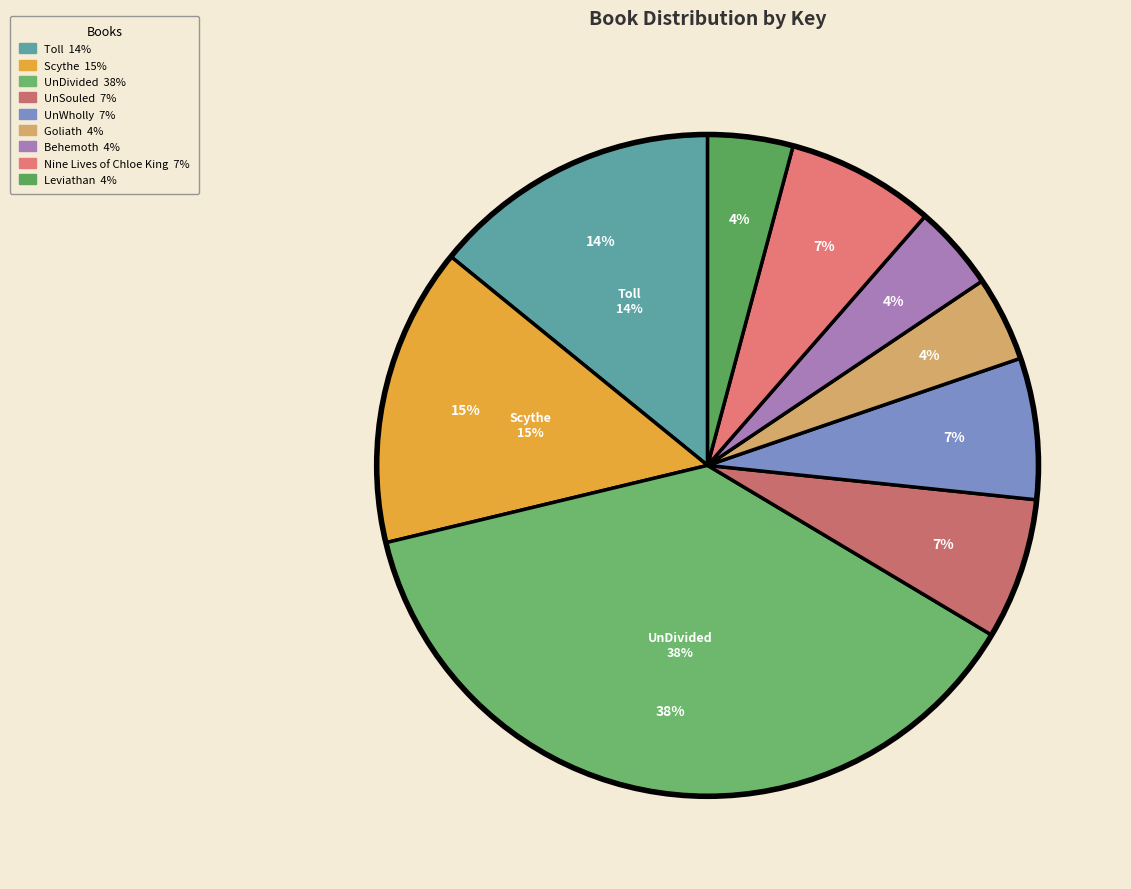

Rank the categories by value from lowest to highest.

Leviathan, Behemoth, Goliath, UnWholly, UnSouled, Nine Lives of Chloe King, Toll, Scythe, UnDivided